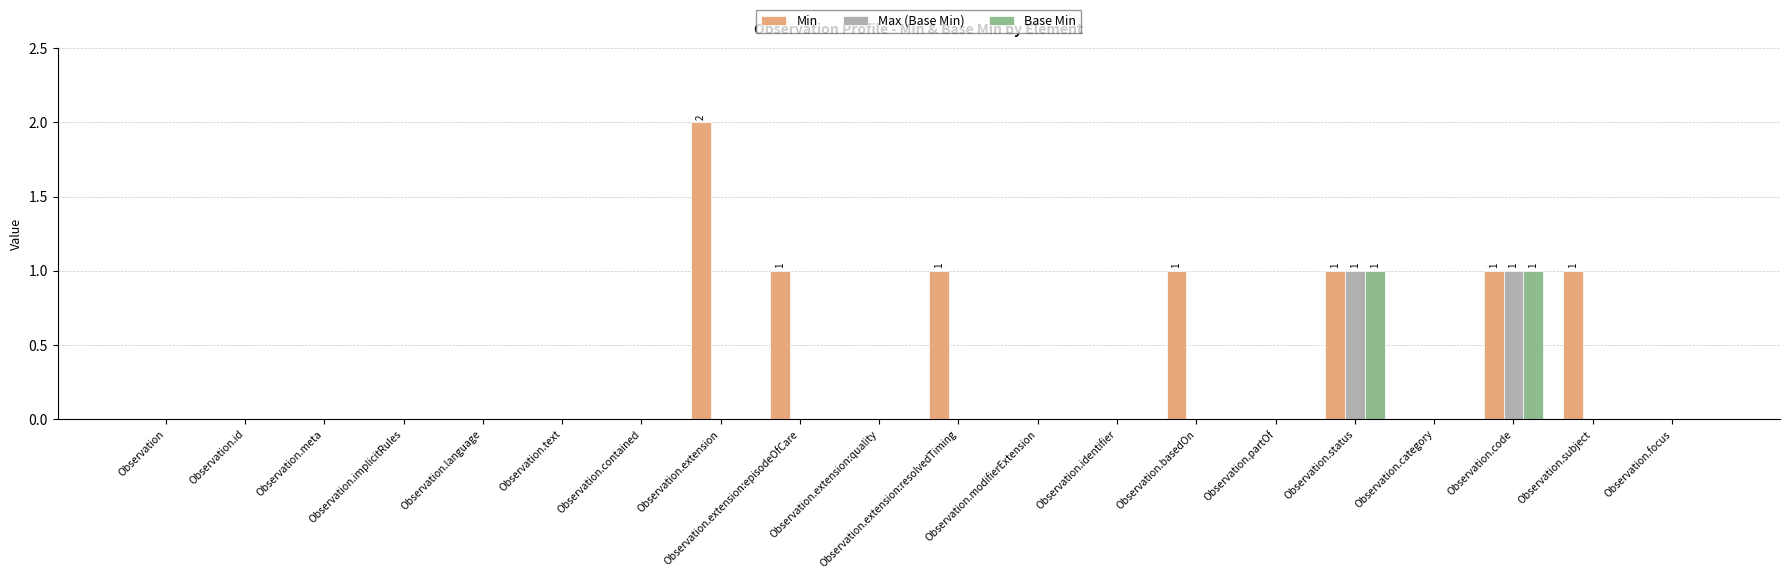

How many groups of bars are there?

20